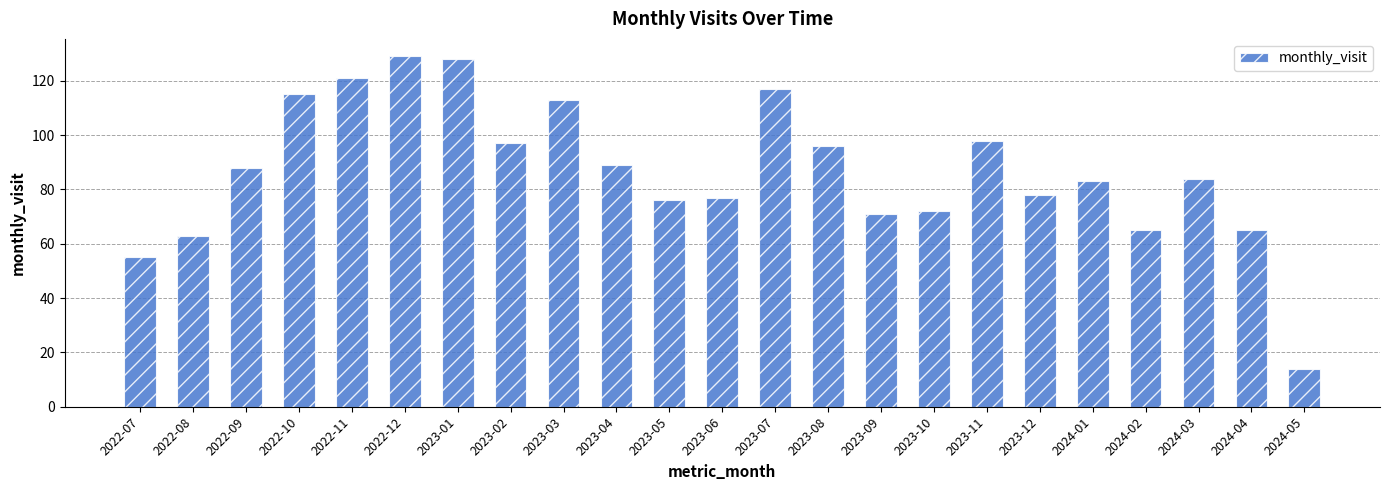

Are the bars horizontal?

No